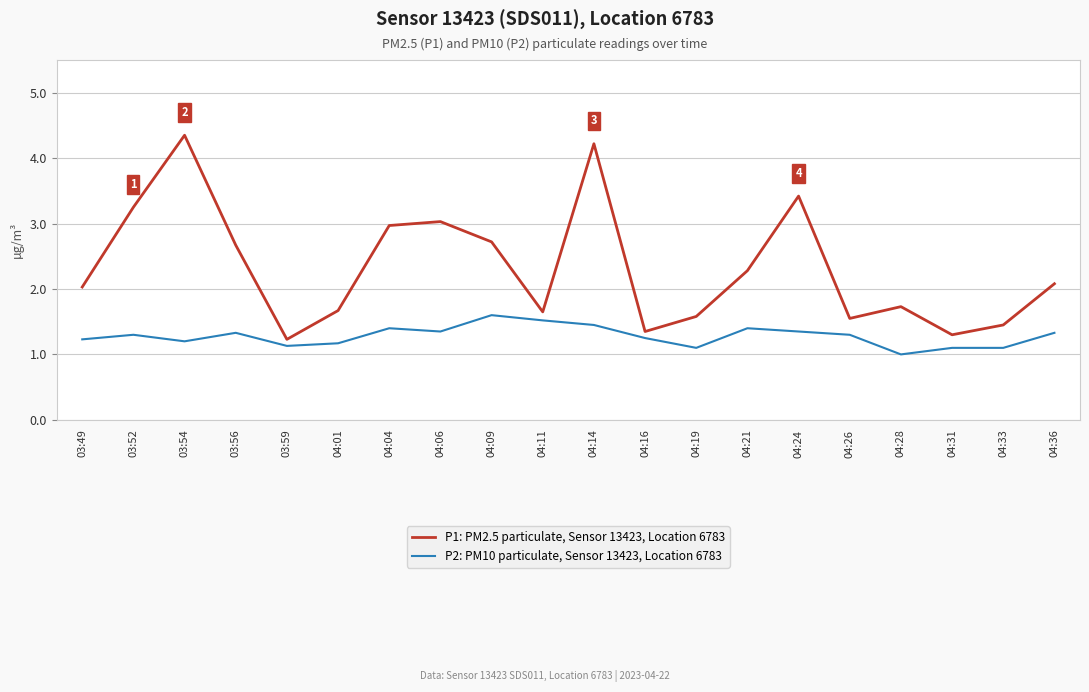

Where does the P1: PM2.5 particulate, Sensor 13423, Location 6783 series first go above 2?

03:49